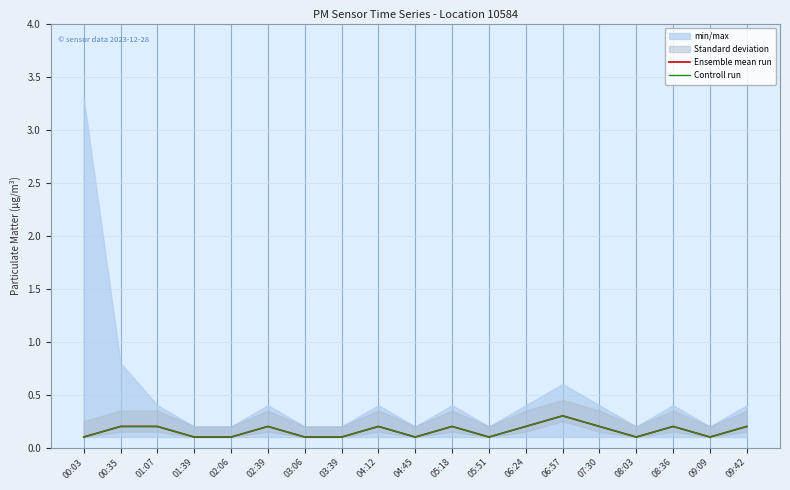

Count the Ensemble mean run values in the range 0 to 1.

19